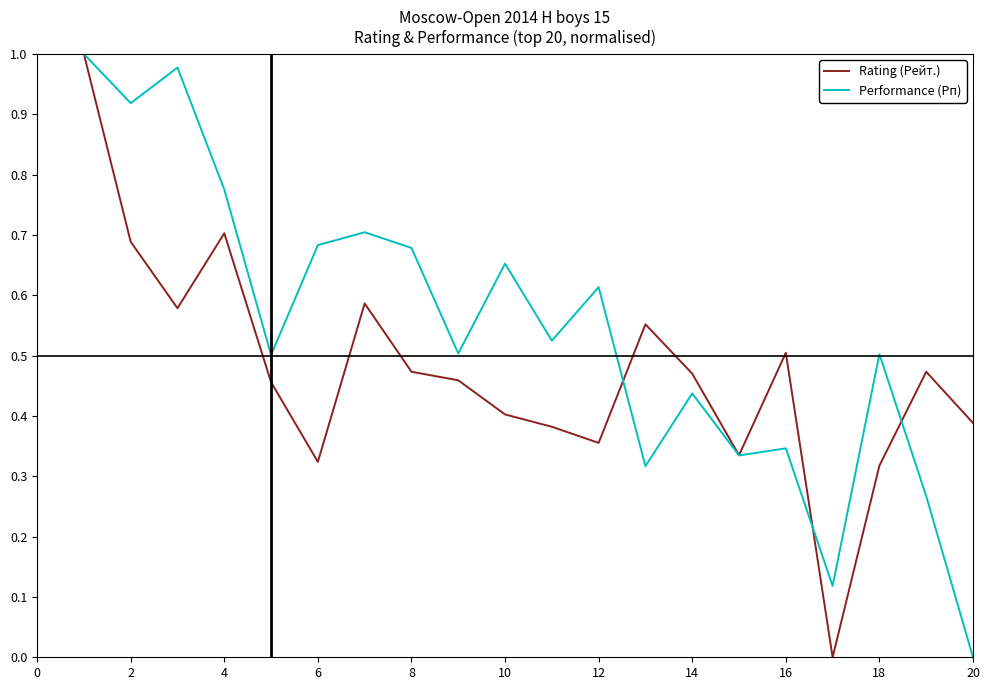

List the series in order of their overall mean, lowest first.

Rating (Рейт.), Performance (Рп)